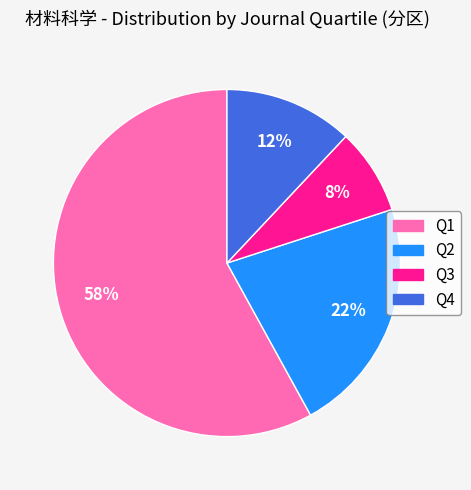

Is there a majority slice in this chart?

Yes